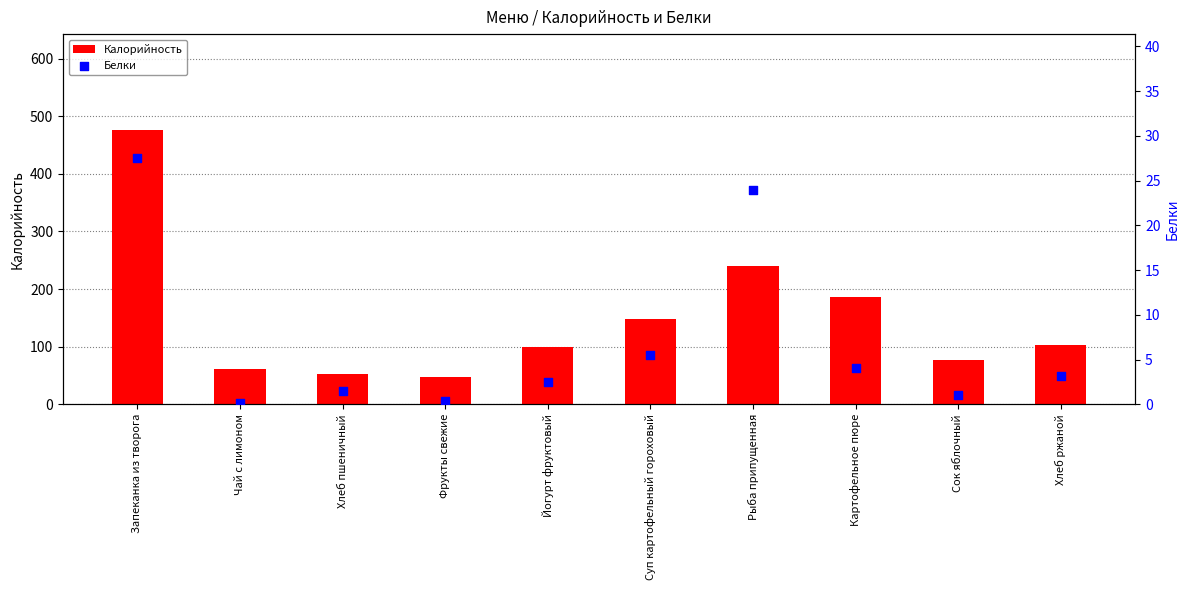

Which series has the widest spread of Y values?

Калорийность